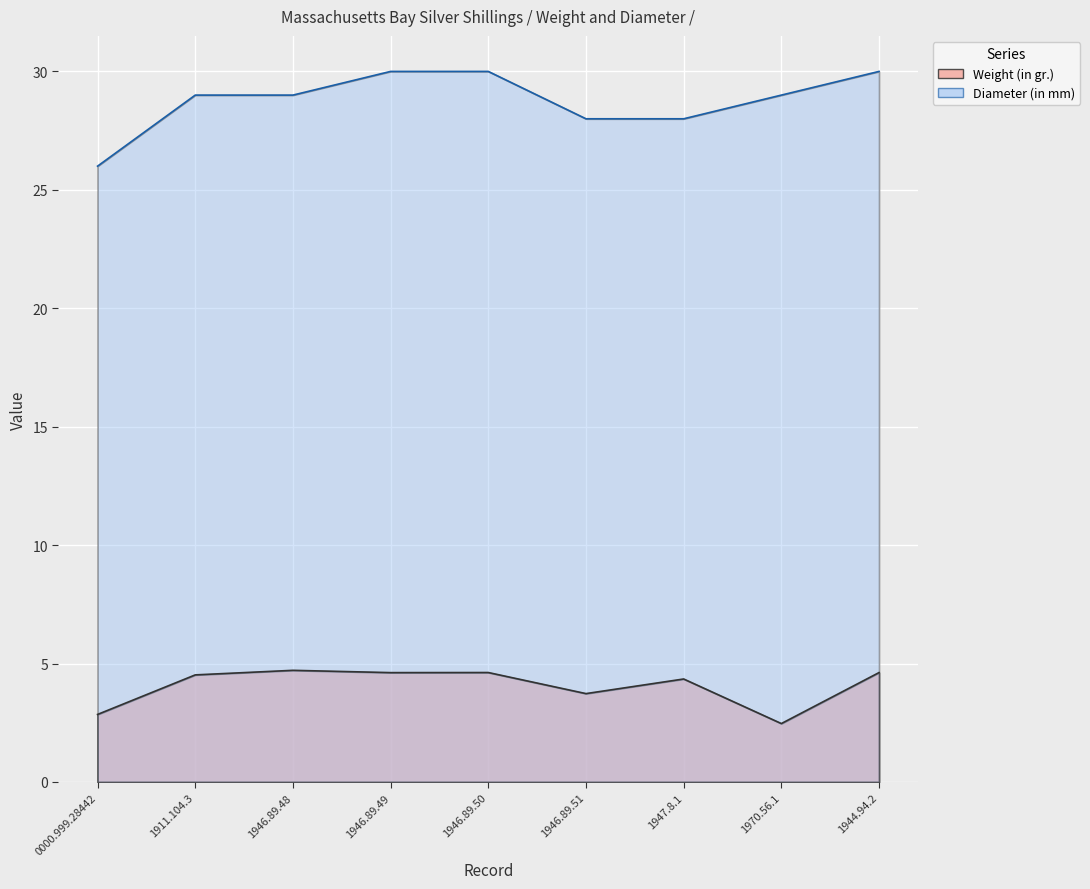

Count the number of data series in this chart.

2